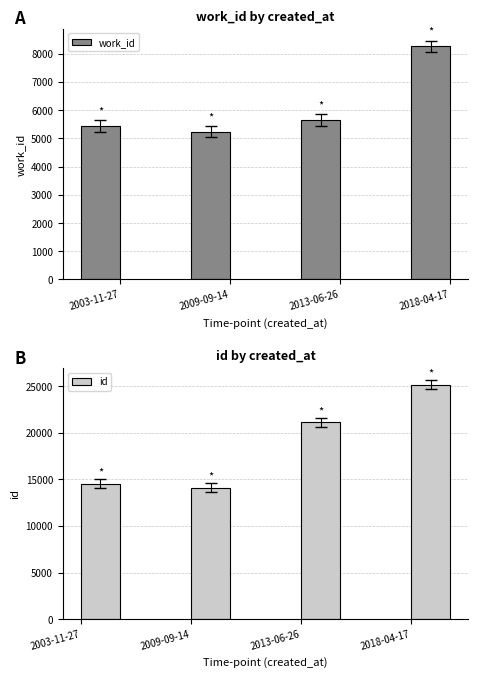

What is the smallest value displayed?

5244